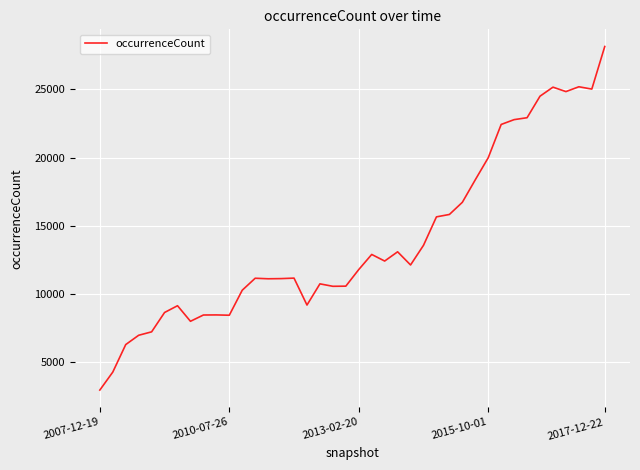

True or false: there are more than 2 points higher than both neighbors.

True